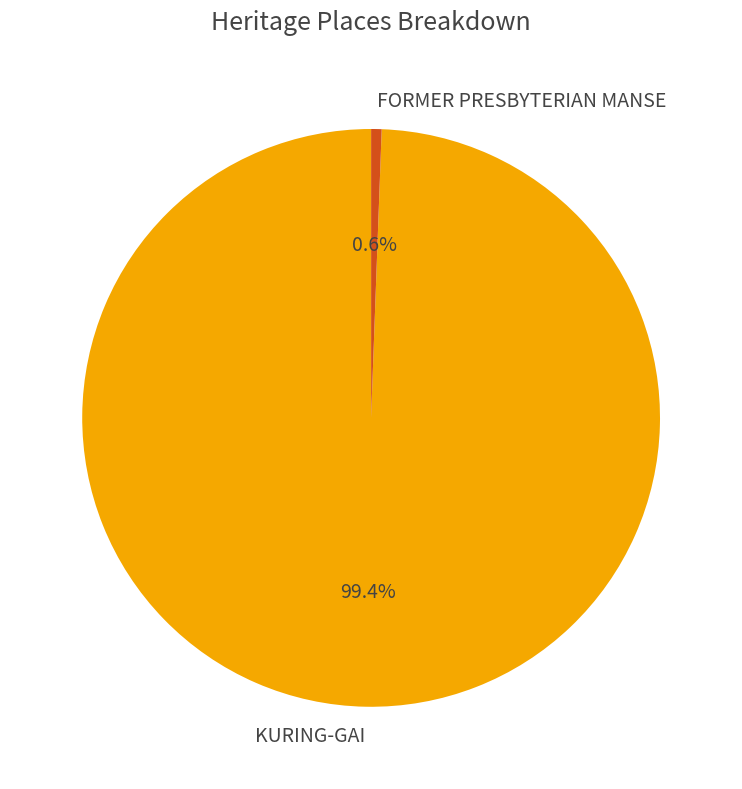

How many slices are in this pie chart?

2